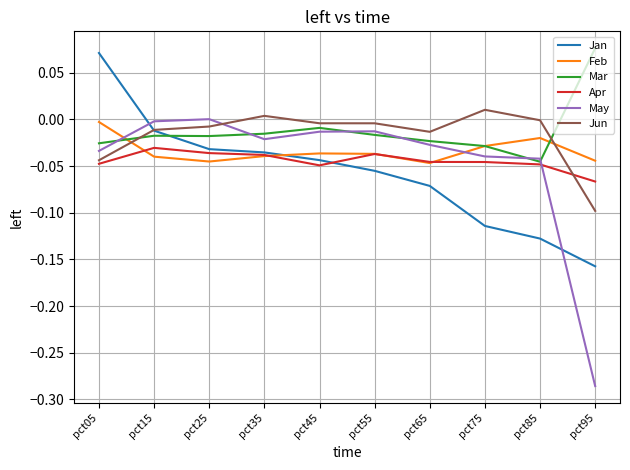

The Jun series shows 0.0 at pct35. True or false?

True